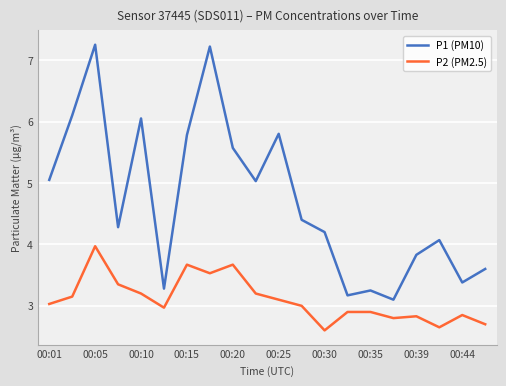

Rank the series by their maximum value, from highest to lowest.

P1 (PM10), P2 (PM2.5)